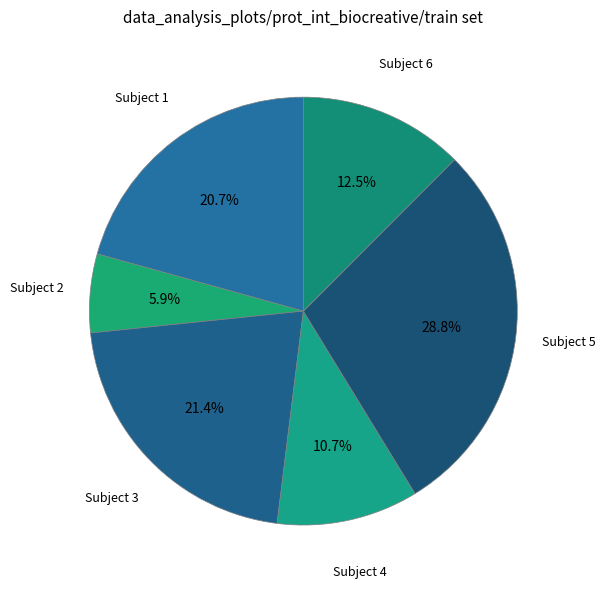

Approximately how many times larger is the value at Subject 3 compared to Subject 4?

2.0